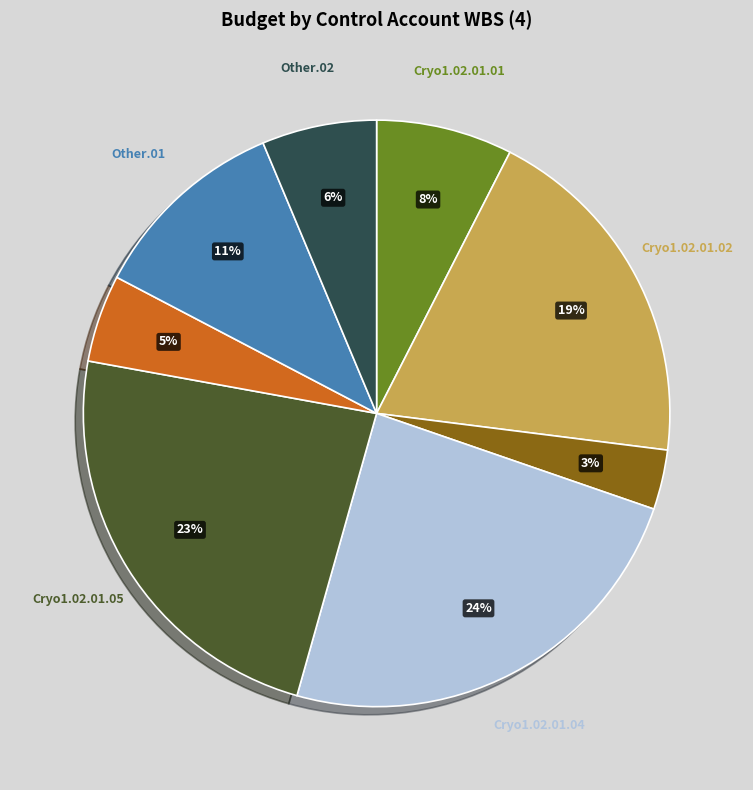

To the nearest percent, what is the difference between the largest and smallest slice percentages?

21%